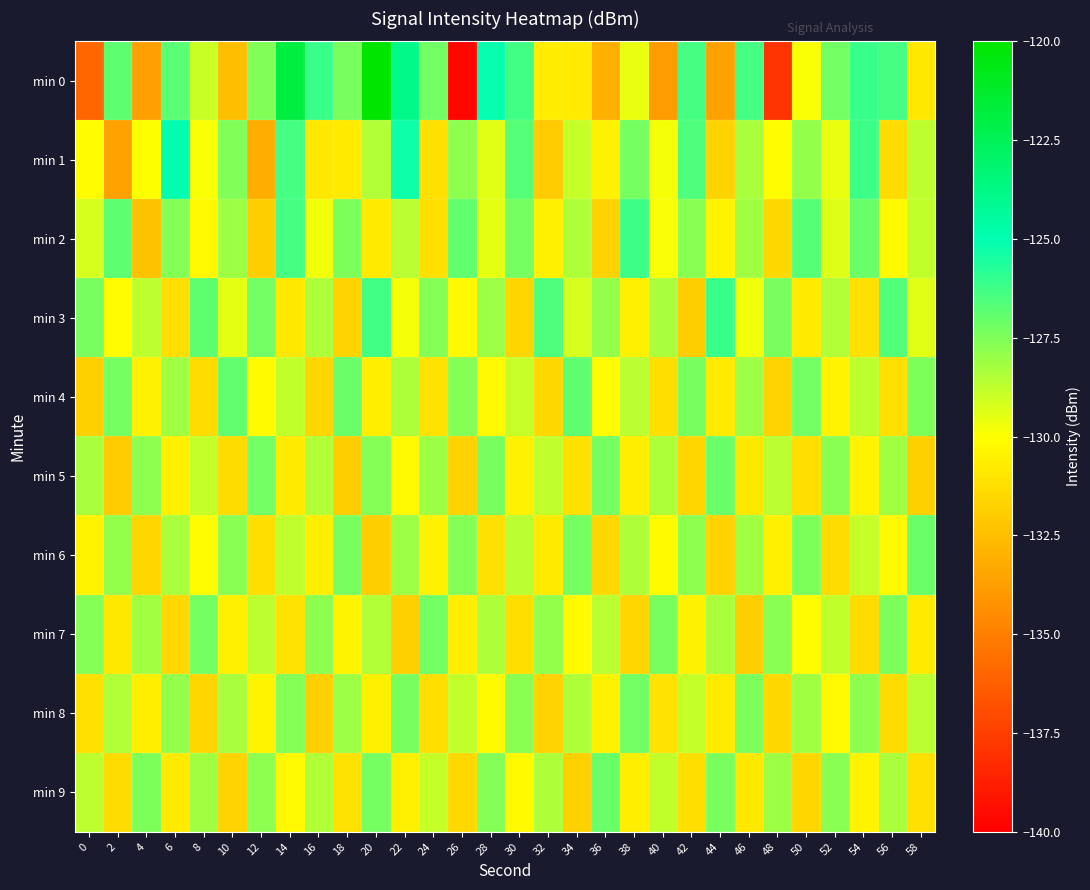

Rank the series at 50 from highest to lowest value.

min 2, min 4, min 6, min 1, min 8, min 0, min 7, min 3, min 5, min 9